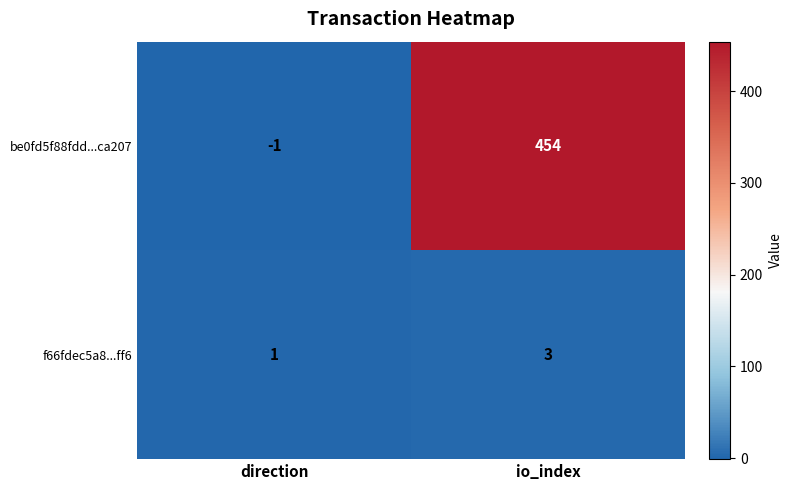

Rank the categories by be0fd5f88fdd...ca207 value from lowest to highest.

direction, io_index